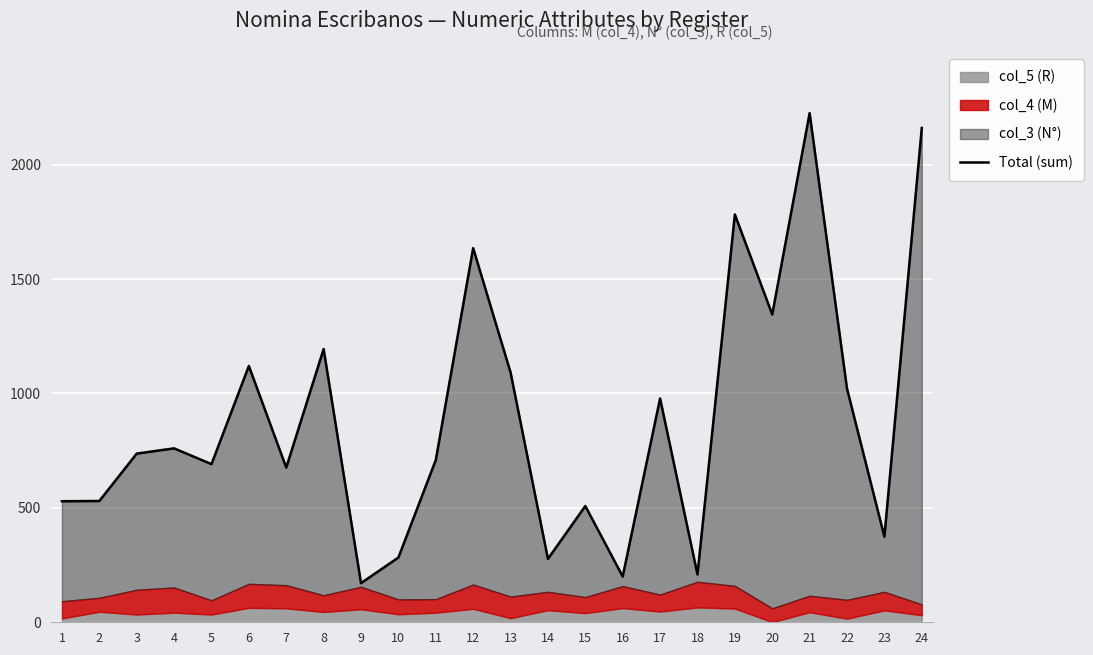

Reading left to right, extract all data points from this chart.

529	530	737	760	691	1120	676	1194	171	283	709	1635	1092	277	508	200	978	209	1782	1345	2225	1021	374	2160